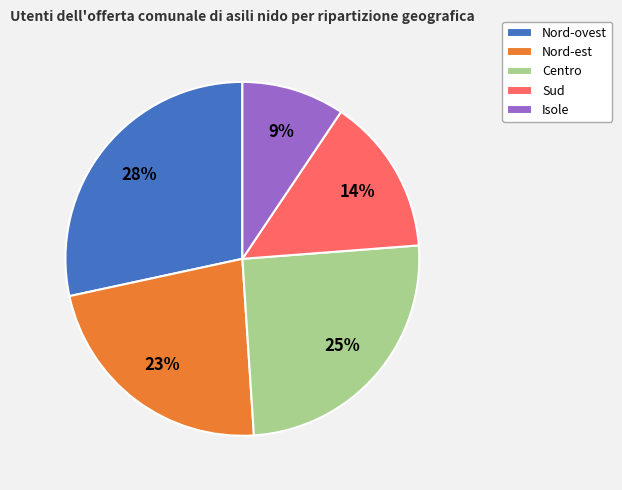

Is Sud the majority of the pie?

No